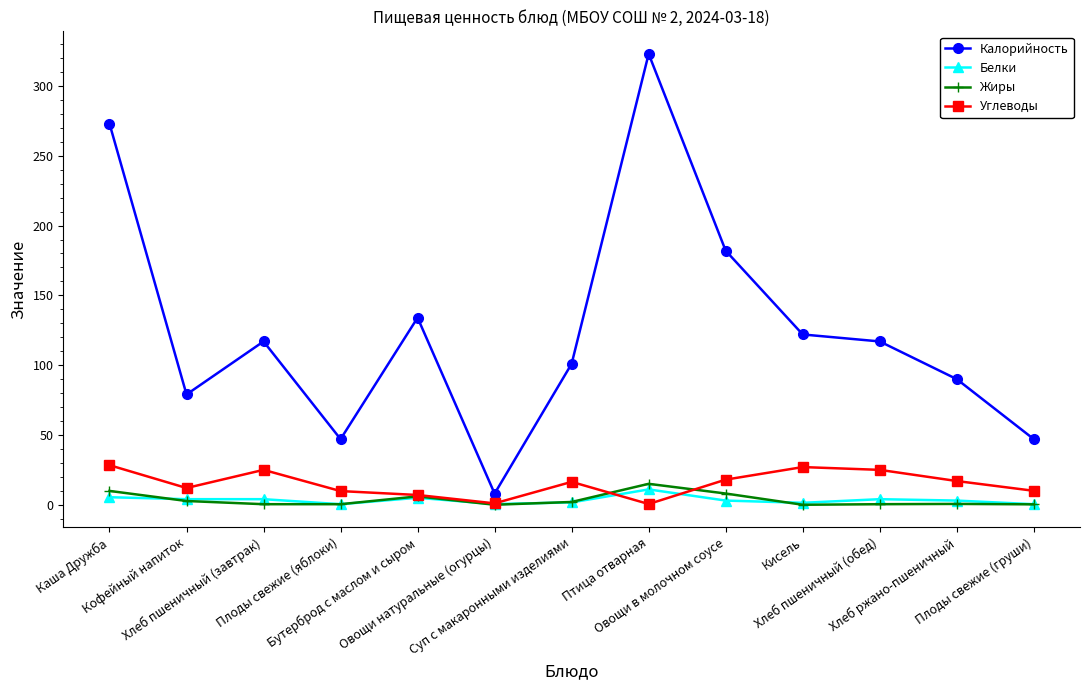

True or false: Калорийность has more than 0 interior local peaks.

True